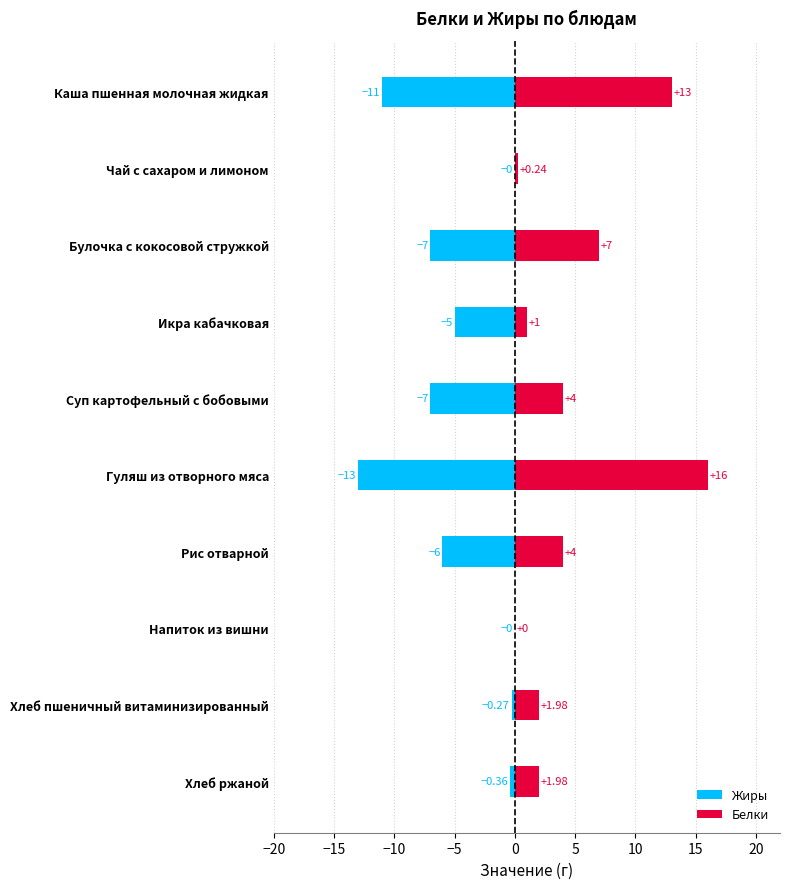

At how many categories does at least one series exceed 11?

2